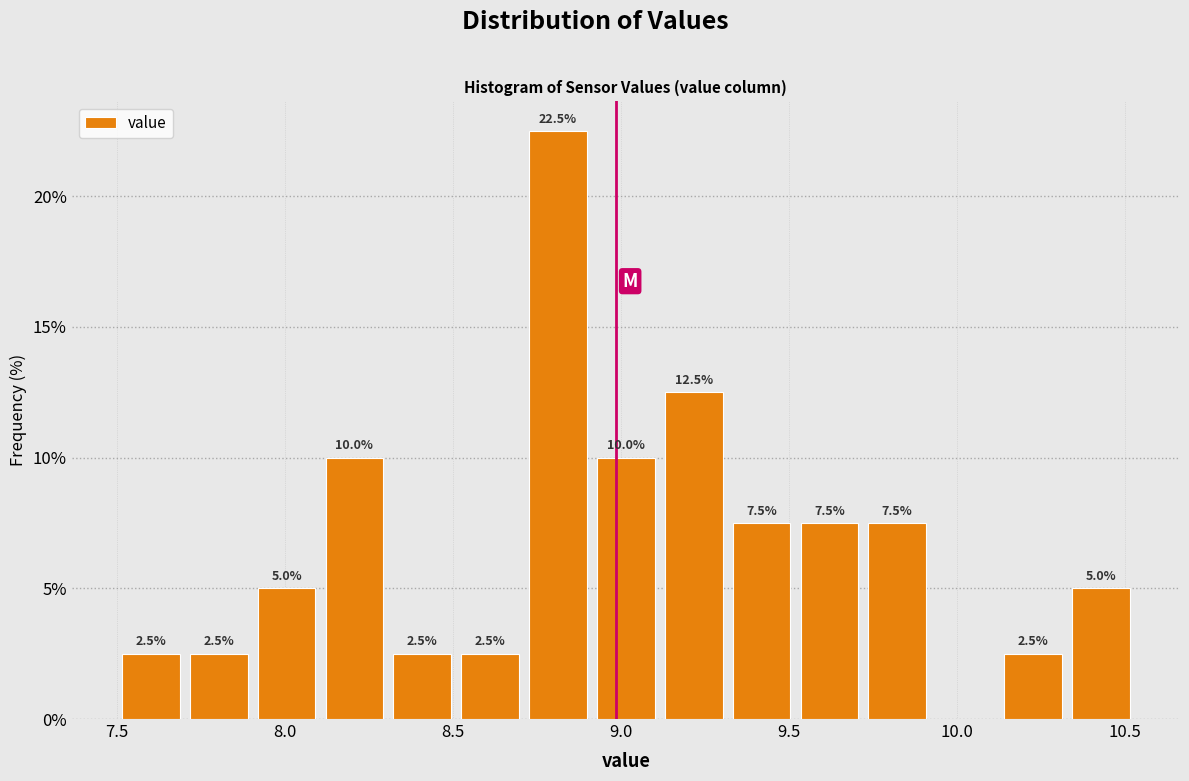

Over which range of the x-axis is the bar tallest?

8.70 to 8.90